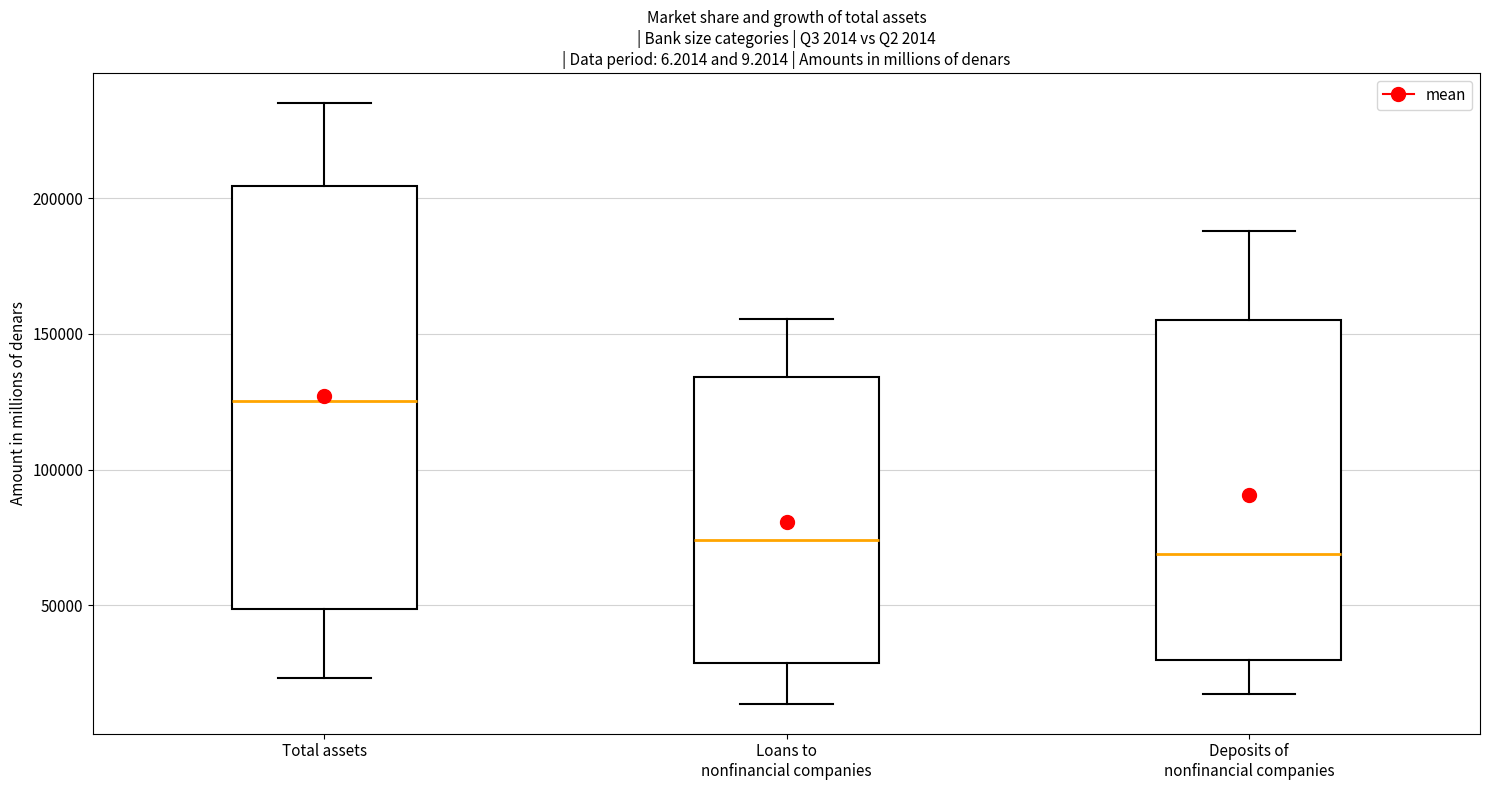

Reading left to right, read every box against the y-axis: the position of its median line, the range the box covers, and the ends of its whiskers. The values are not printed on the chart, so give them approximately, as read against the axis.

Total assets: median 125000, box 50000 to 205000, whiskers 25000 to 235000
Loans to nonfinancial companies: median 75000, box 30000 to 135000, whiskers 15000 to 155000
Deposits of nonfinancial companies: median 70000, box 30000 to 155000, whiskers 15000 to 190000